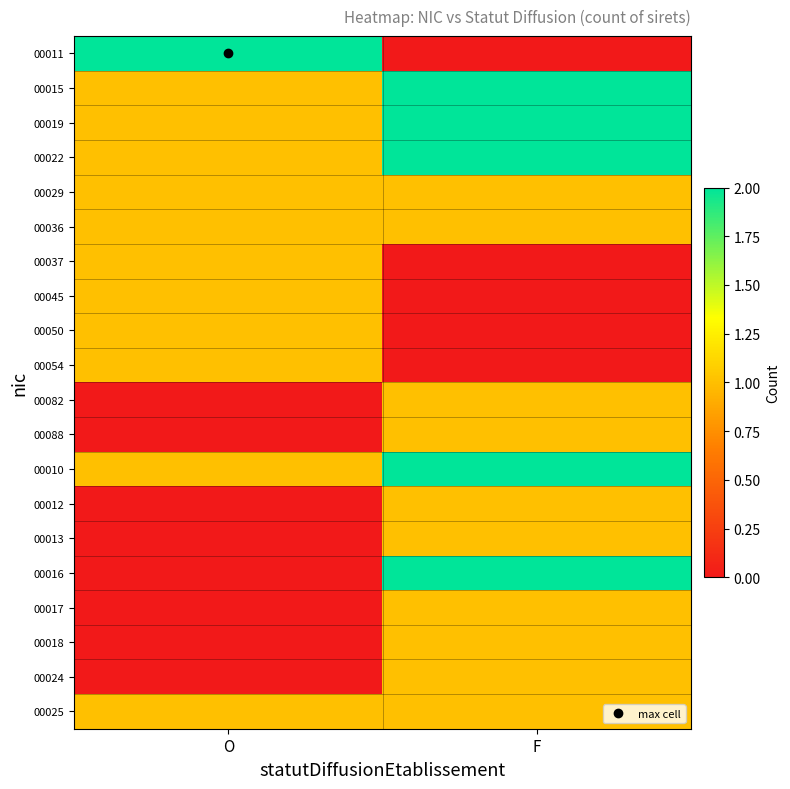

At which category is the sum across all series the highest?

F